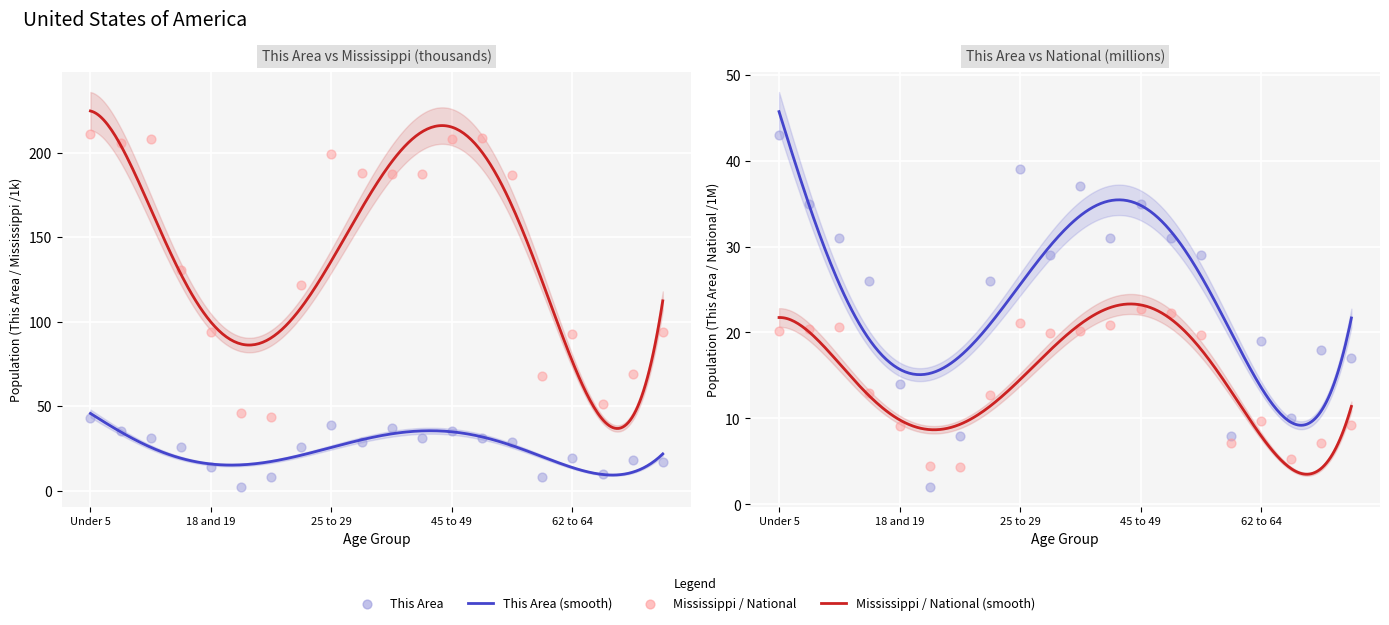

At how many categories does at least one series exceed 92?

15